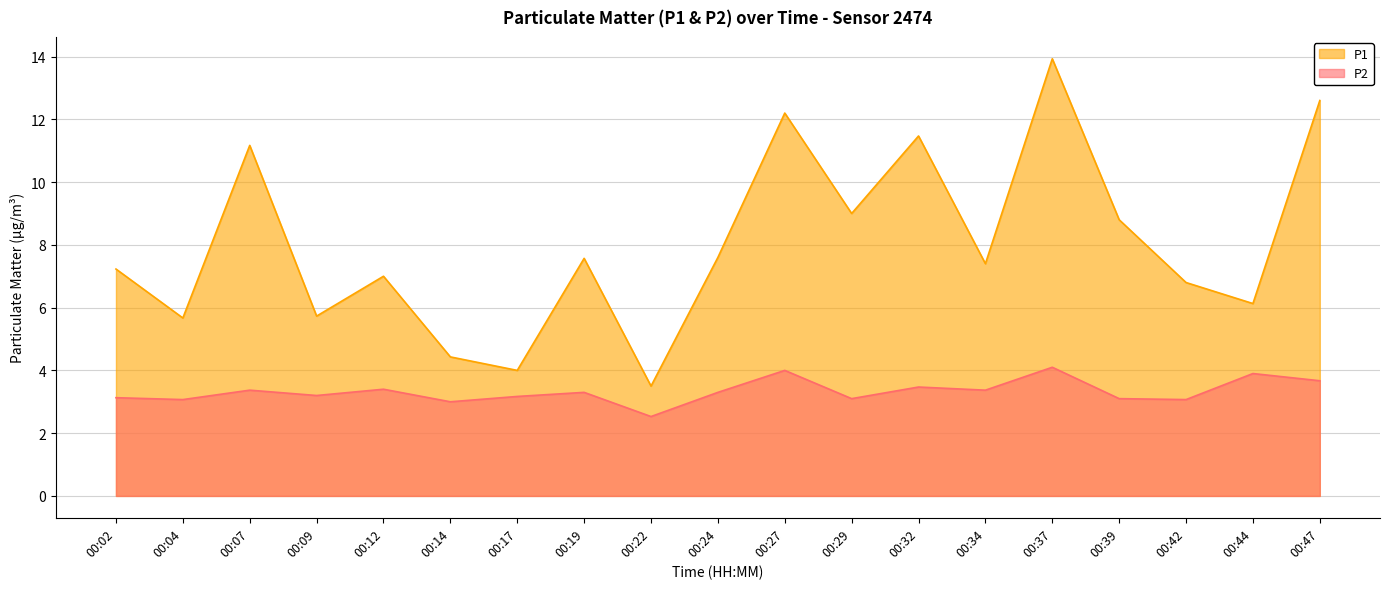

Which category has the highest value in the P1 series?

00:37